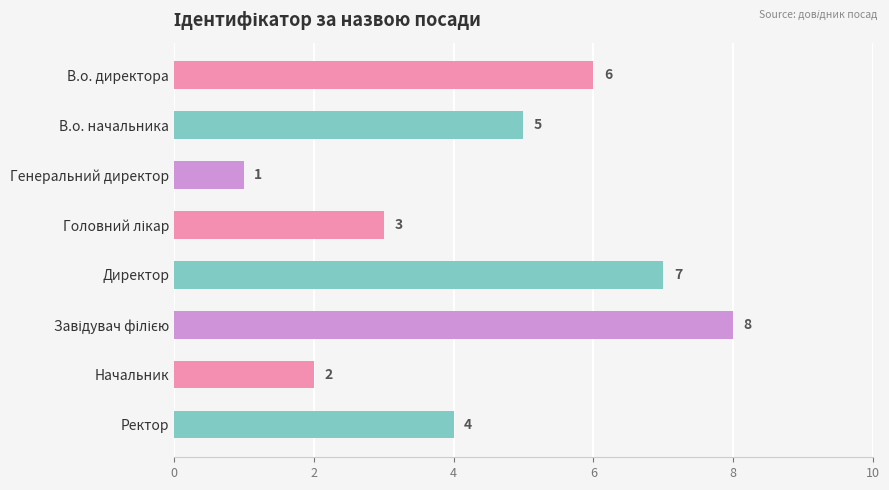

Where is the data nearest to the value 4?

Ректор